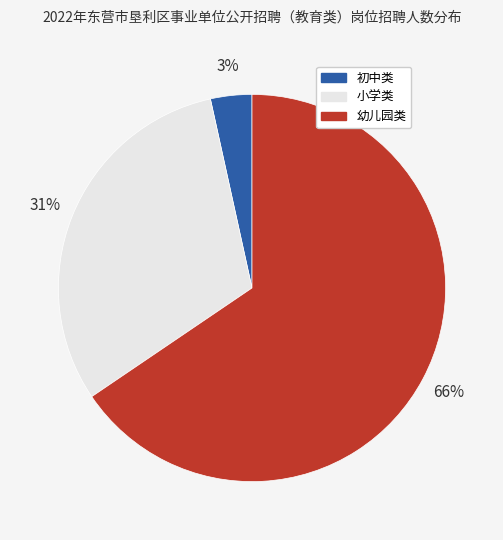

Count the number of slices in the pie.

3